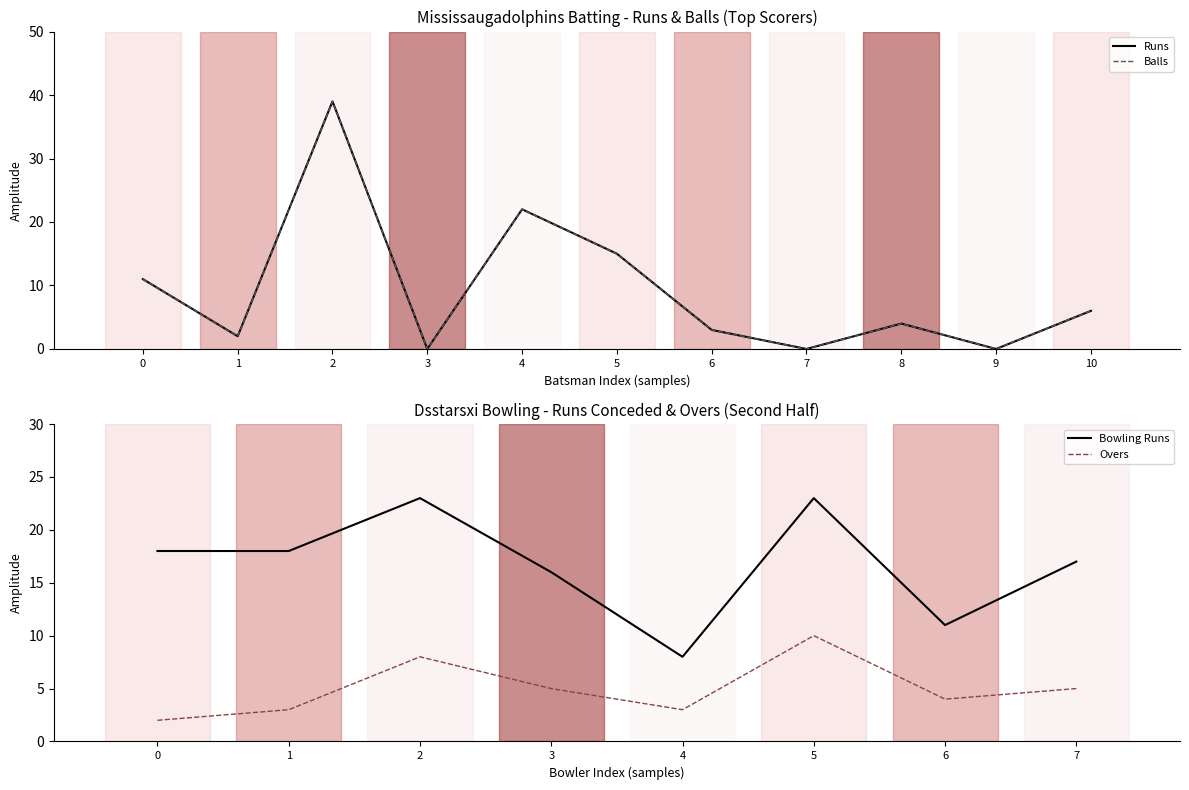

How many lines are shown in the chart?

2